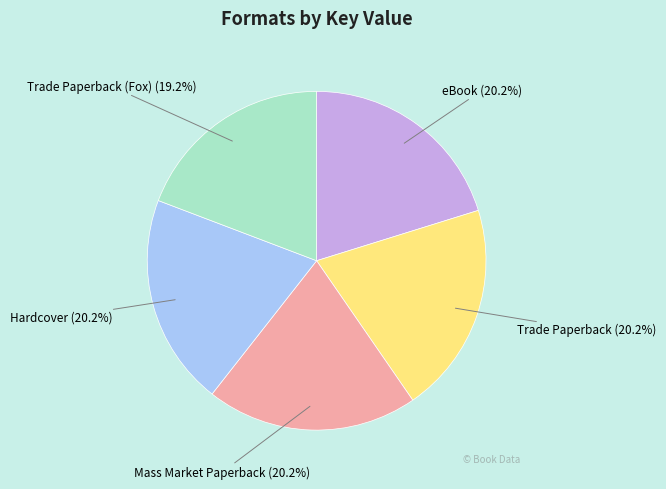

How many slices are in this pie chart?

5